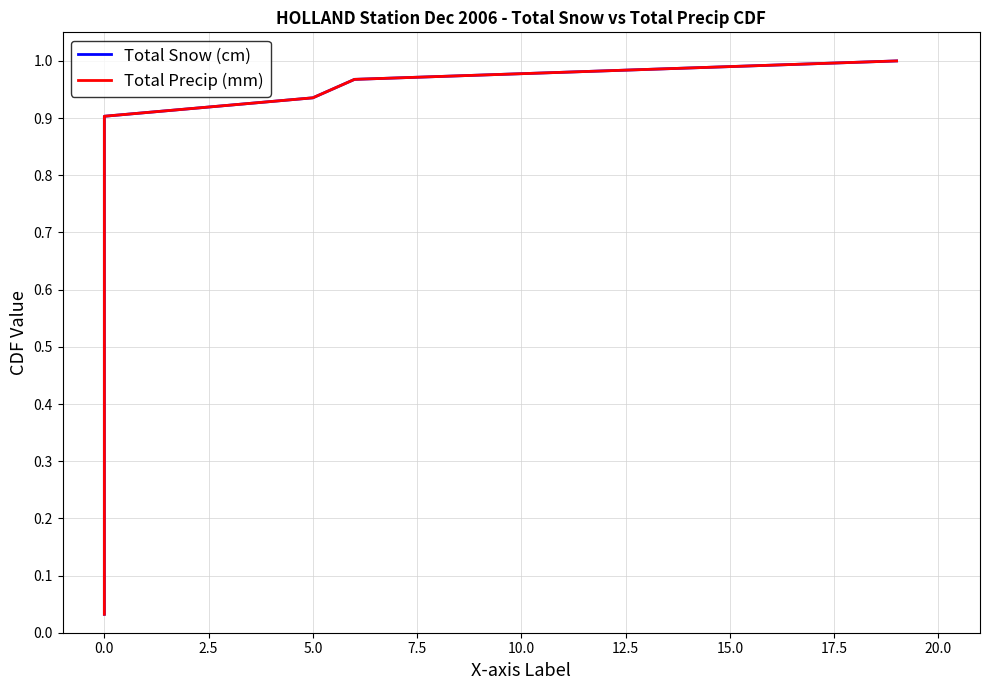

What is the average value of the Total Snow (cm) series?

0.5